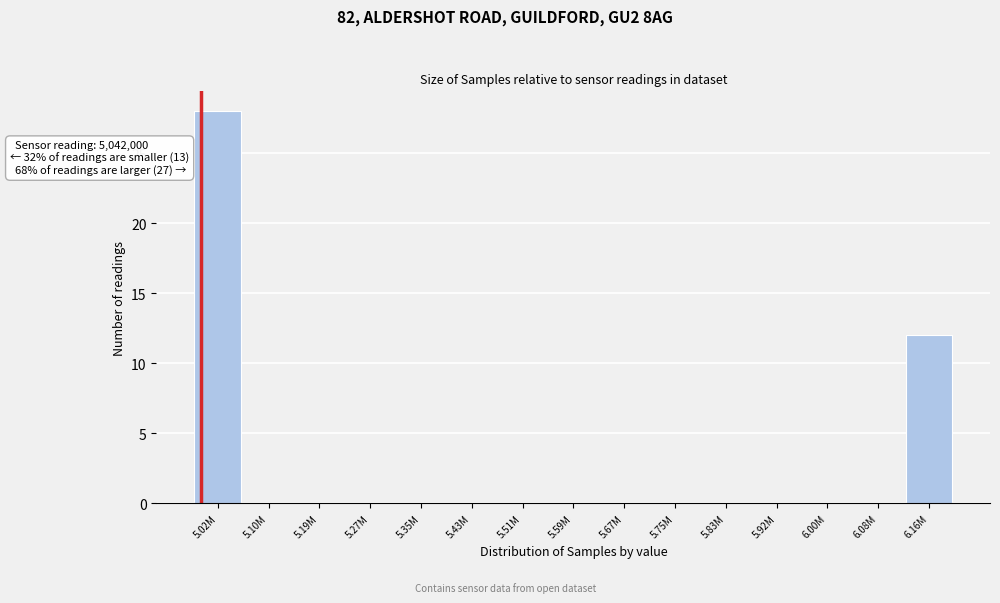

Reading right to left, what are all the values shown in this chart?

6.16M=12	6.08M=0	6.00M=0	5.92M=0	5.83M=0	5.75M=0	5.67M=0	5.59M=0	5.51M=0	5.43M=0	5.35M=0	5.27M=0	5.19M=0	5.10M=0	5.02M=28